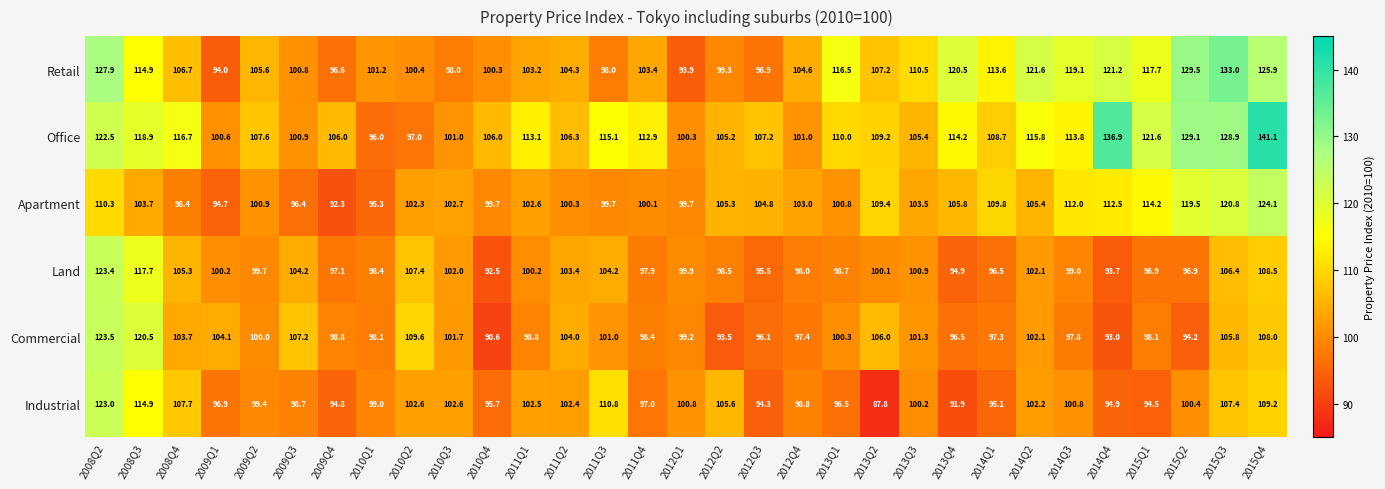

Rank the series at 2014Q3 from lowest to highest value.

Commercial, Land, Industrial, Apartment, Office, Retail